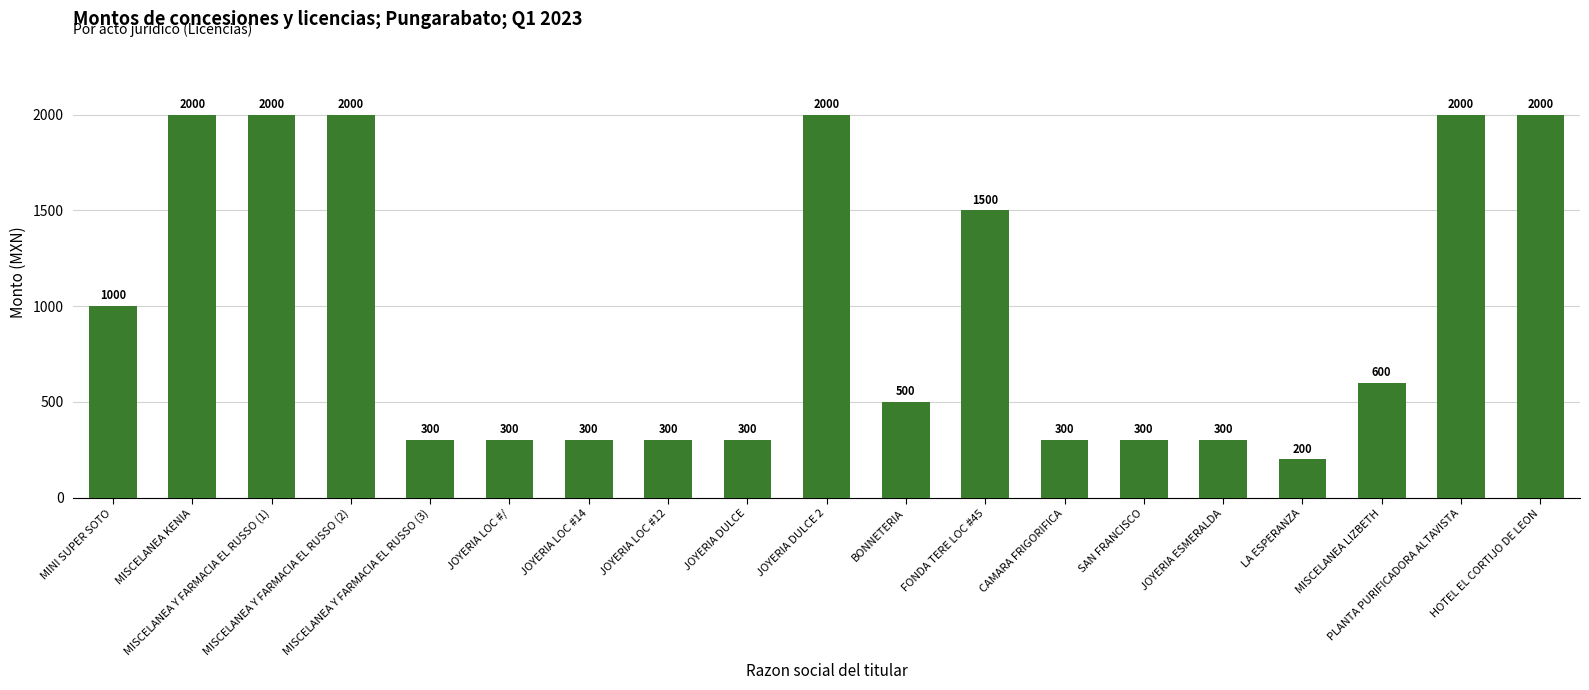

Reading left to right, transcribe all the data shown in this chart.

MINI SUPER SOTO=1000	MISCELANEA KENIA=2000	MISCELANEA Y FARMACIA EL RUSSO (1)=2000	MISCELANEA Y FARMACIA EL RUSSO (2)=2000	MISCELANEA Y FARMACIA EL RUSSO (3)=300	JOYERIA LOC #/=300	JOYERIA LOC #14=300	JOYERIA LOC #12=300	JOYERIA DULCE=300	JOYERIA DULCE 2=2000	BONNETERIA=500	FONDA TERE LOC #45=1500	CAMARA FRIGORIFICA=300	SAN FRANCISCO=300	JOYERIA ESMERALDA=300	LA ESPERANZA=200	MISCELANEA LIZBETH=600	PLANTA PURIFICADORA ALTAVISTA=2000	HOTEL EL CORTIJO DE LEON=2000